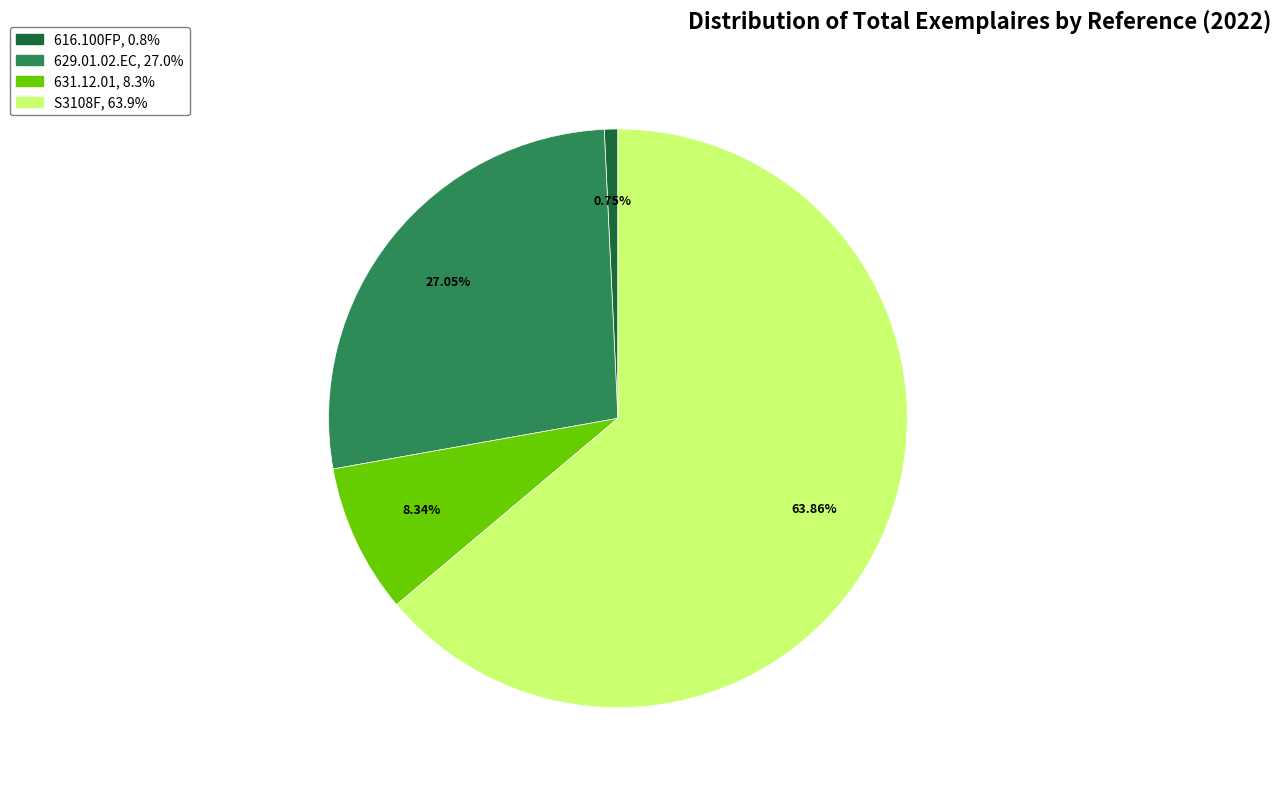

Is the sum of 629.01.02.EC and S3108F greater than half?

Yes